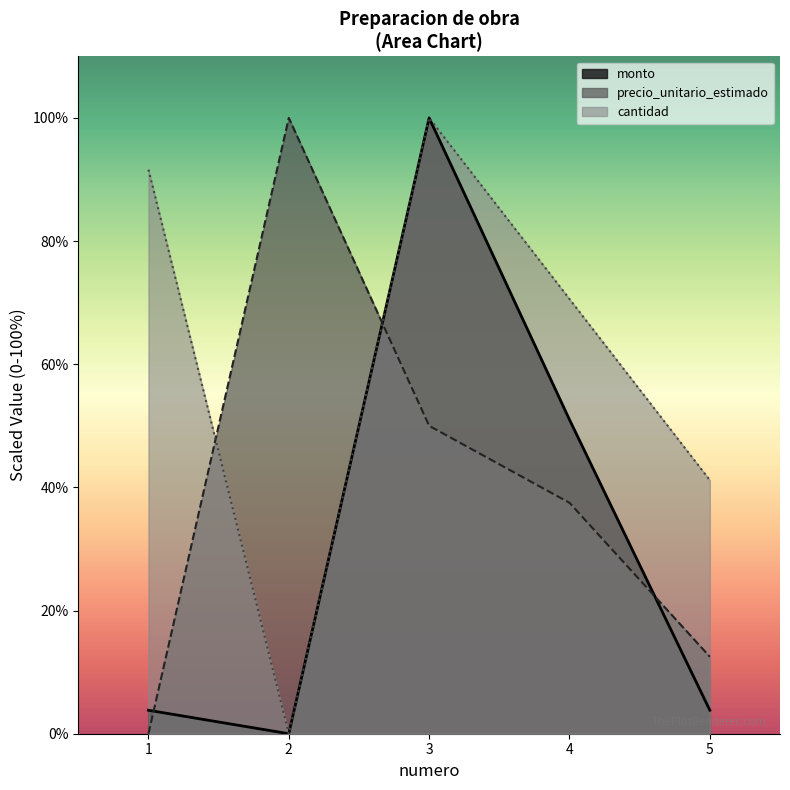

How many data points in cantidad are less than 70?

2